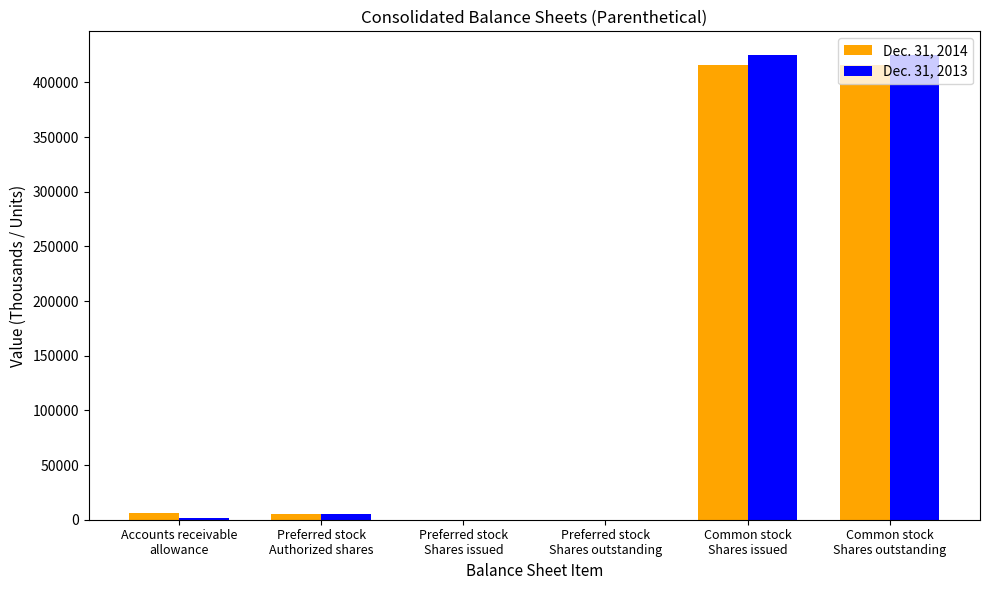

Reading right to left, extract all data points from this chart.

Dec. 31, 2014: Common stock
Shares outstanding=416178	Common stock
Shares issued=416178	Preferred stock
Shares outstanding=0	Preferred stock
Shares issued=0	Preferred stock
Authorized shares=5000	Accounts receivable
allowance=5945
Dec. 31, 2013: Common stock
Shares outstanding=425390	Common stock
Shares issued=425390	Preferred stock
Shares outstanding=0	Preferred stock
Shares issued=0	Preferred stock
Authorized shares=5000	Accounts receivable
allowance=1926